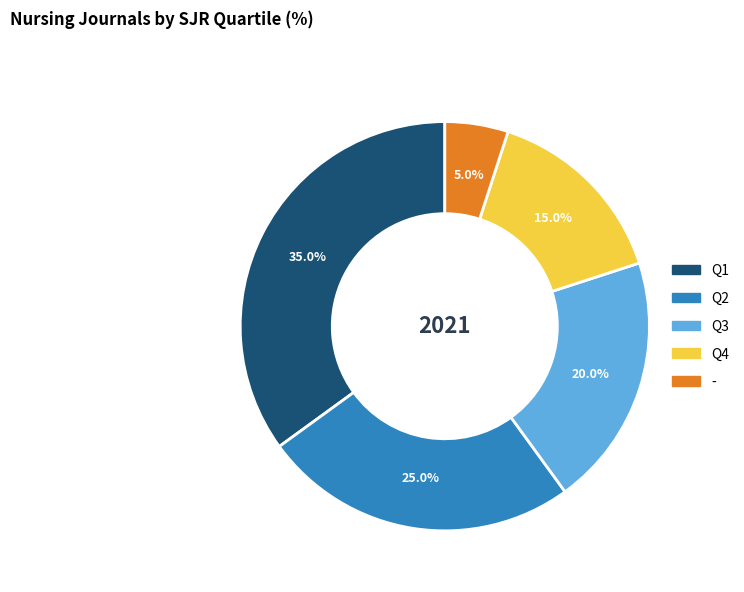

True or false: Q3 accounts for 5% of the total.

False